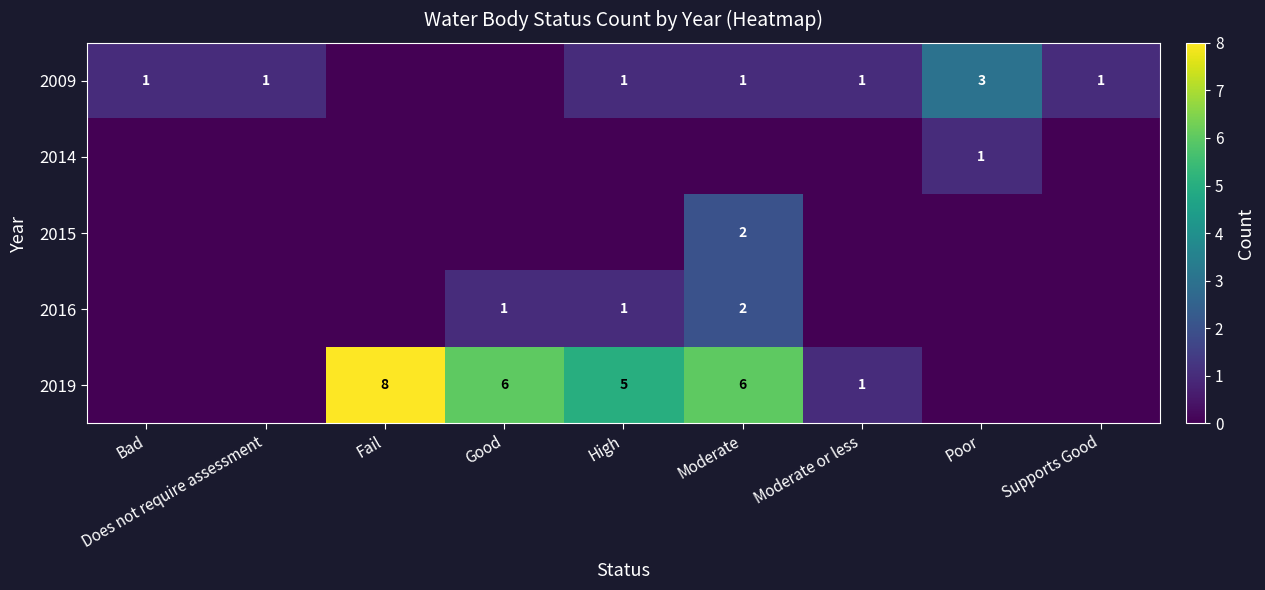

The 2009 series shows 2 at Bad. True or false?

False